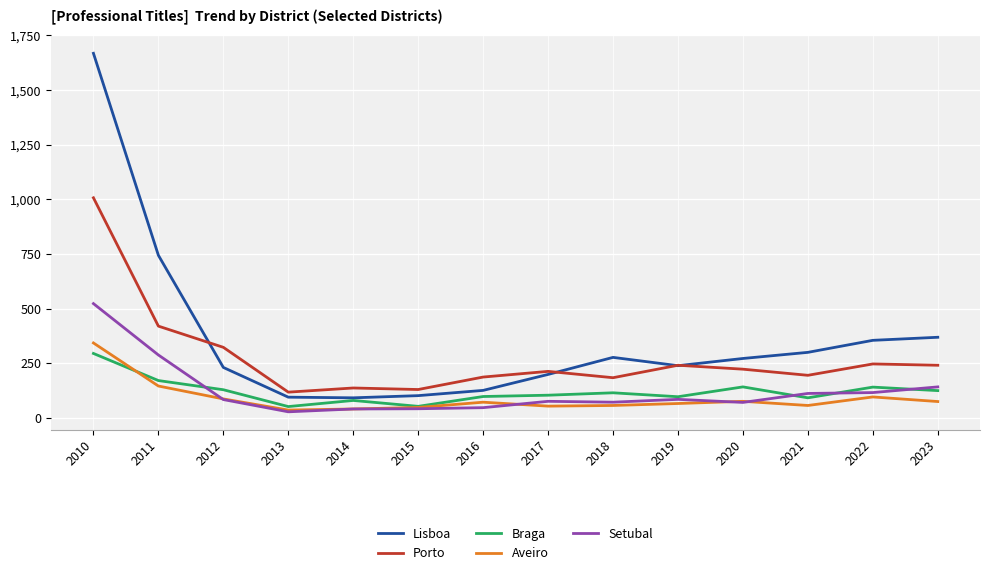

What is the lowest value of the Braga series?

52